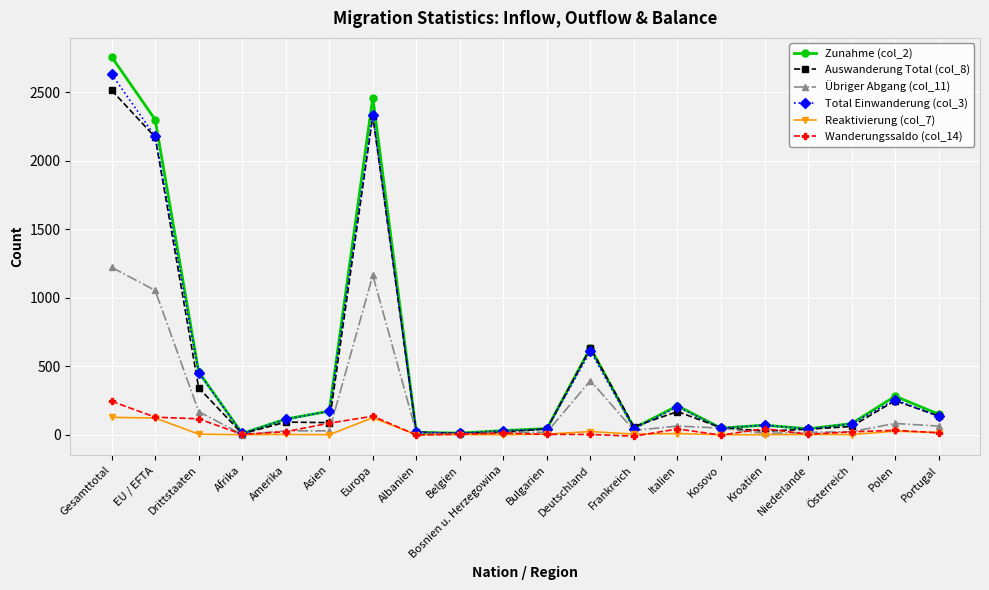

True or false: Wanderungssaldo (col_14) has a value of 127 at Gesamttotal.

False